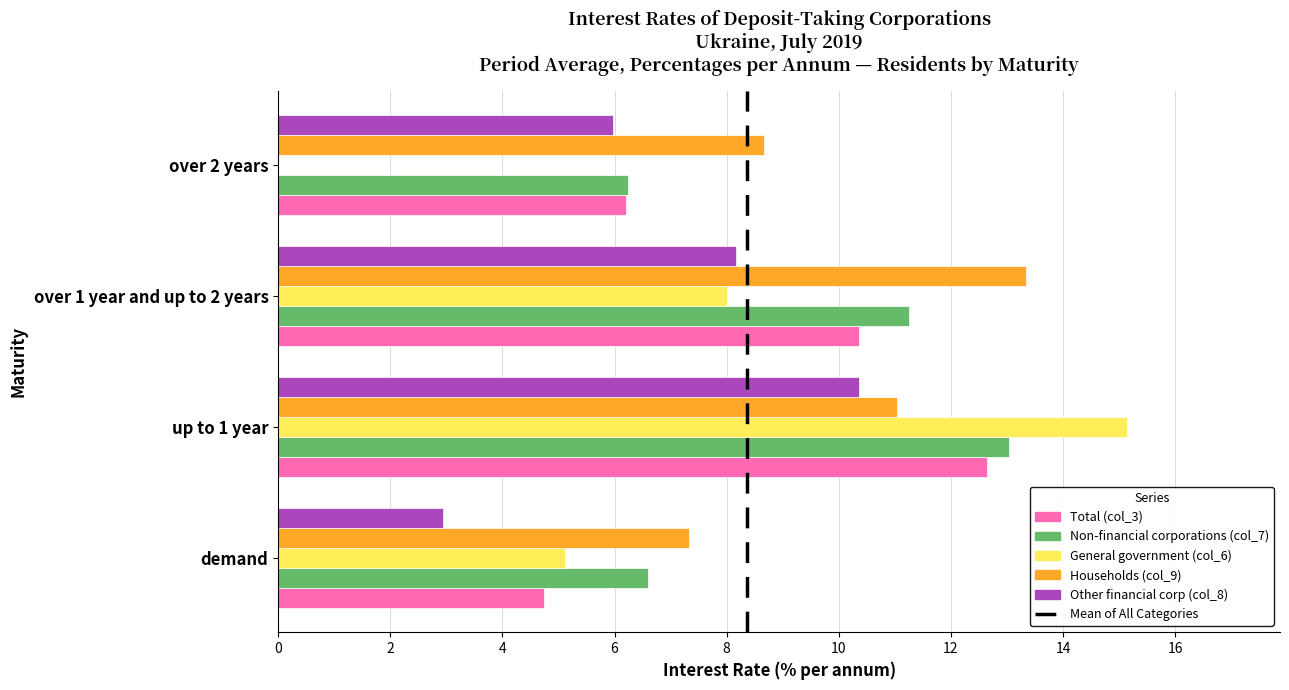

Is the value of Total (col_3) at demand greater than the value of Non-financial corporations (col_7) at demand?

No